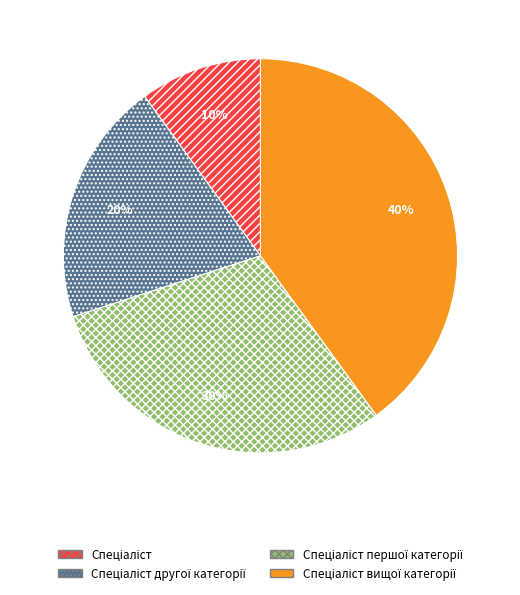

Does any single category account for the majority?

No